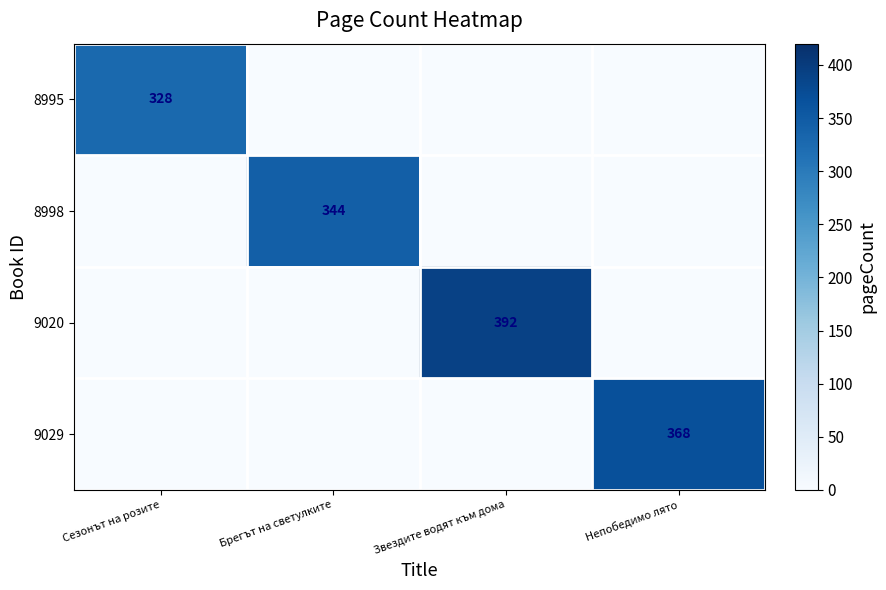

Is it true that 8998 equals 586 at Брегът на светулките?

False